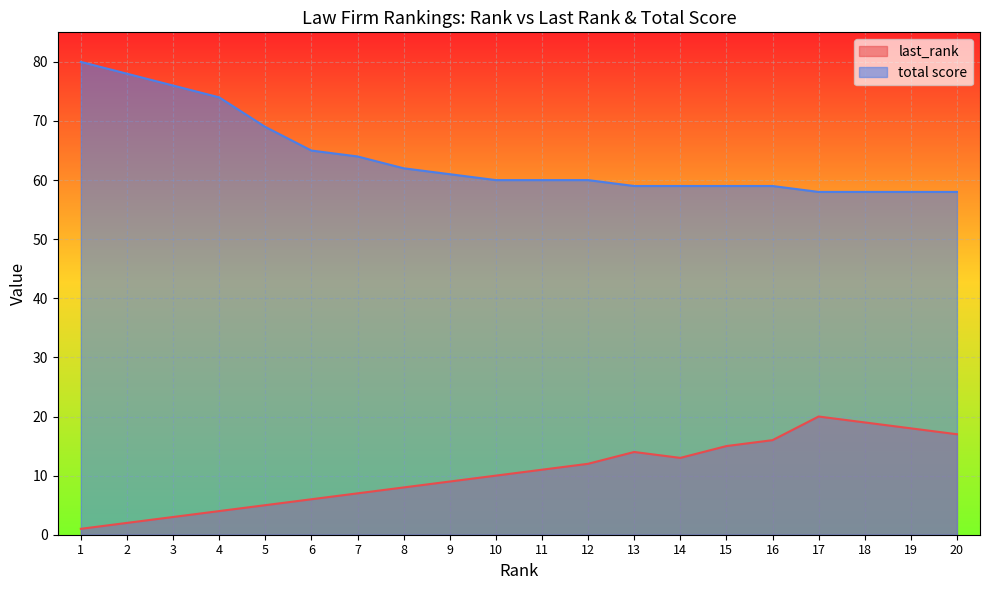

What is the difference between the second highest and minimum values in the total score series?

20